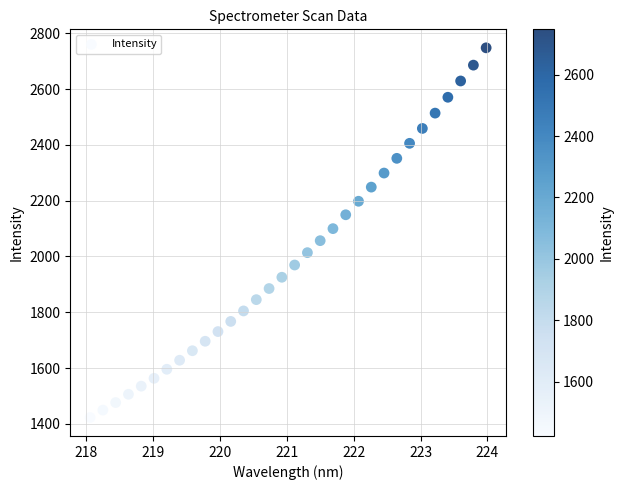

What is the range of X values (max minus min)?

5.9